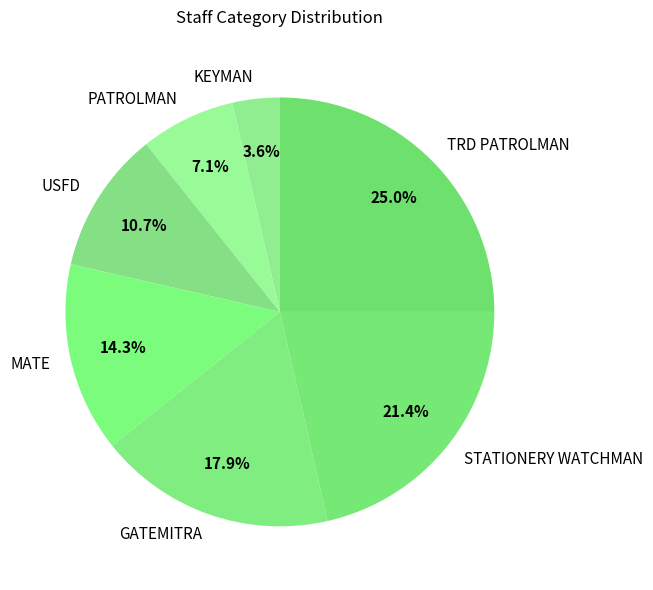

What is the ratio of the value at TRD PATROLMAN to the value at PATROLMAN?

3.5